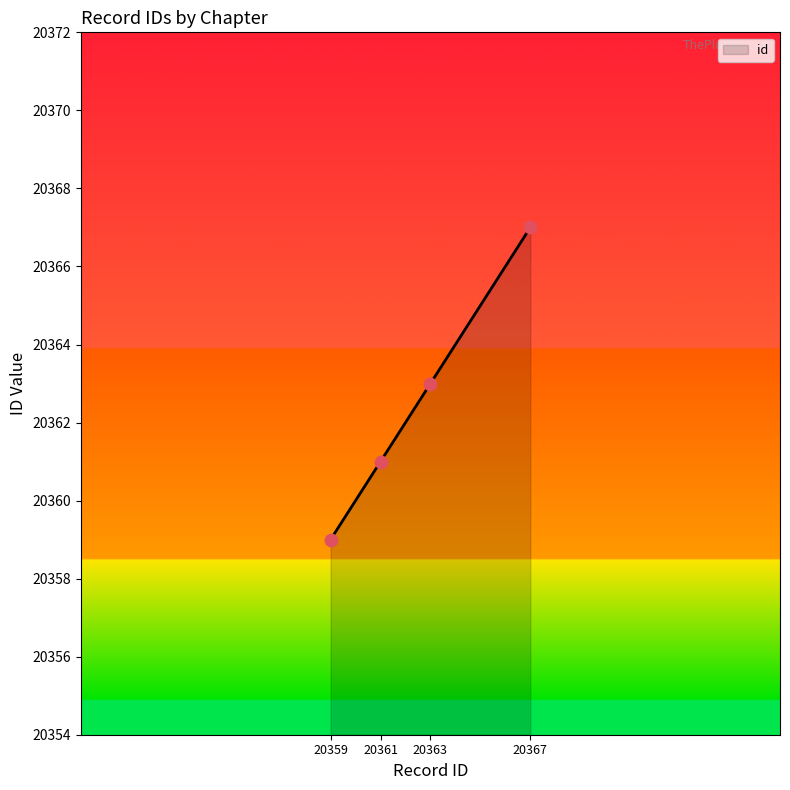

Approximately how many times larger is the value at 20363 compared to 20359?

1.0